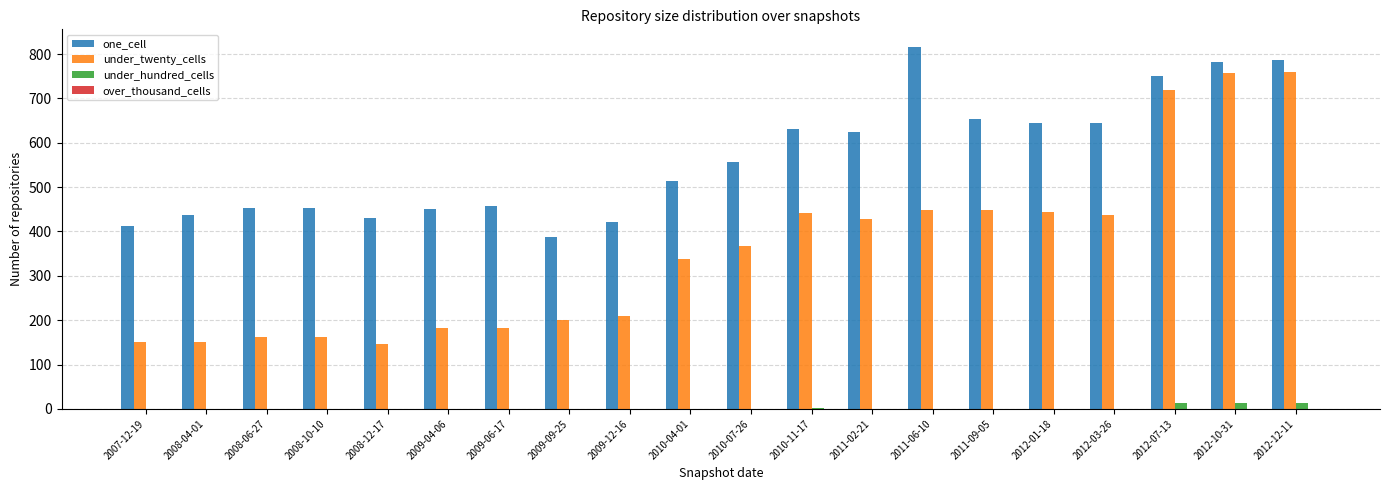

Which series has the largest total across all categories?

one_cell